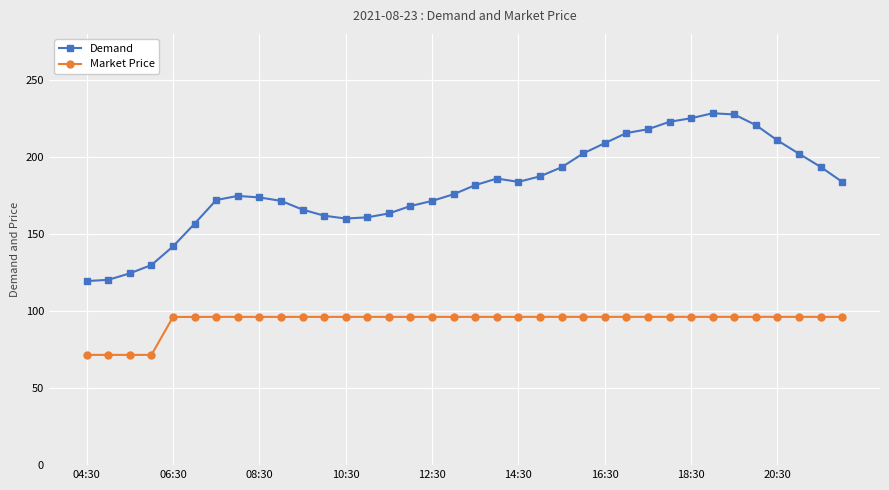

At how many categories does at least one series exceed 151?

31